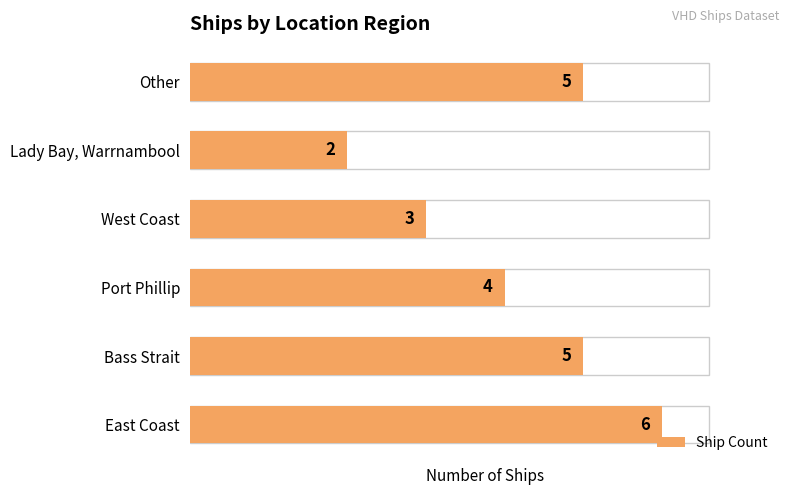

What is the change in value from East Coast to West Coast?

-3